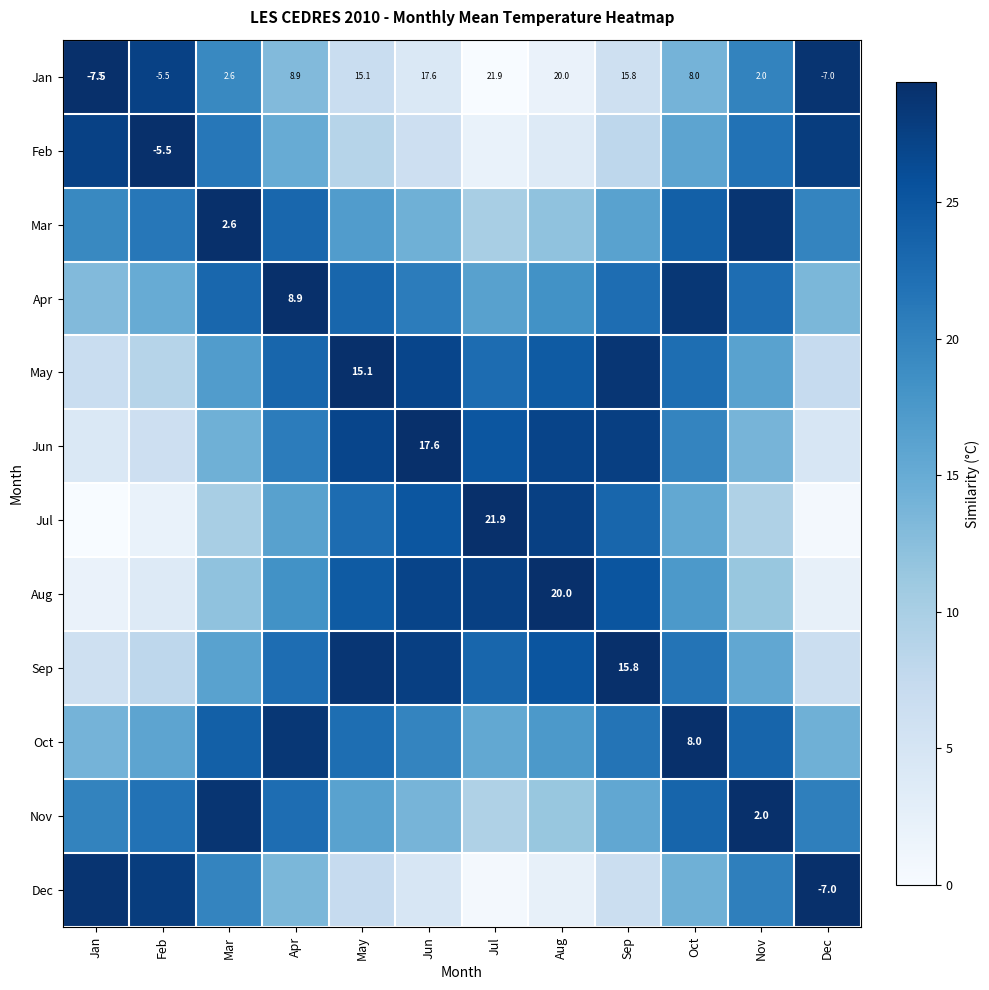

Which label corresponds to the largest value in the chart?

Jan